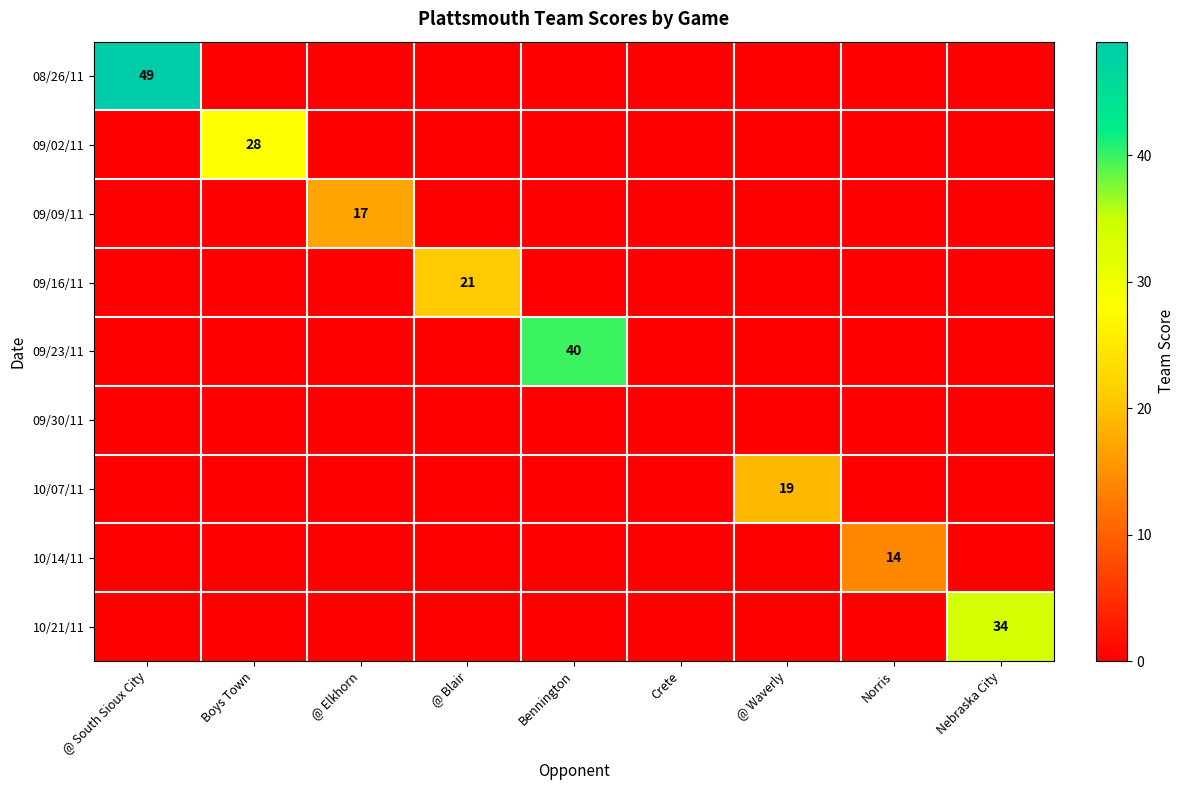

Which category has the highest value across all series?

@ South Sioux City